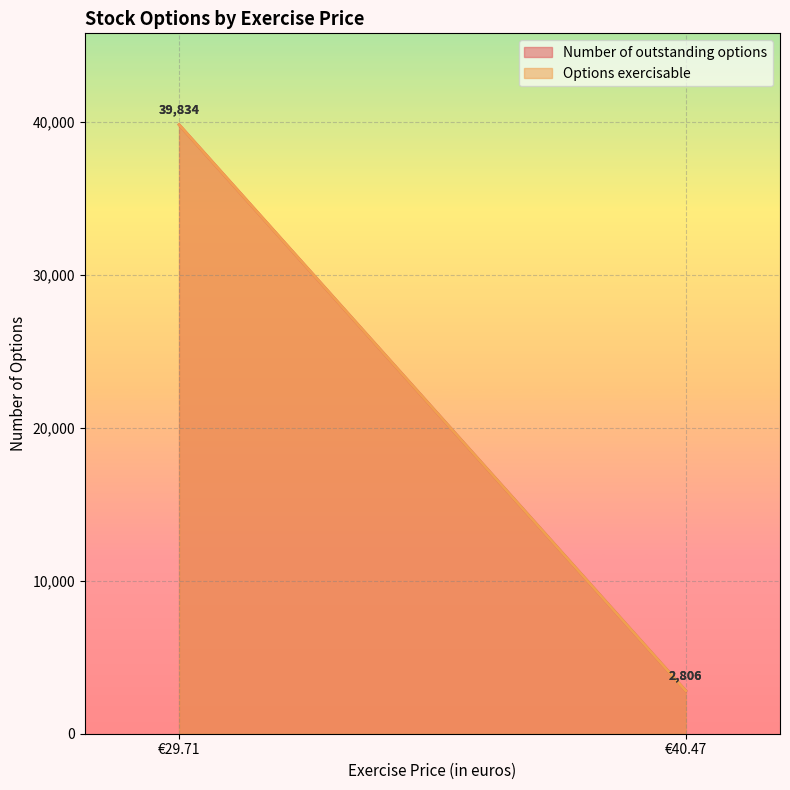

What is the maximum value shown in the chart?

39834